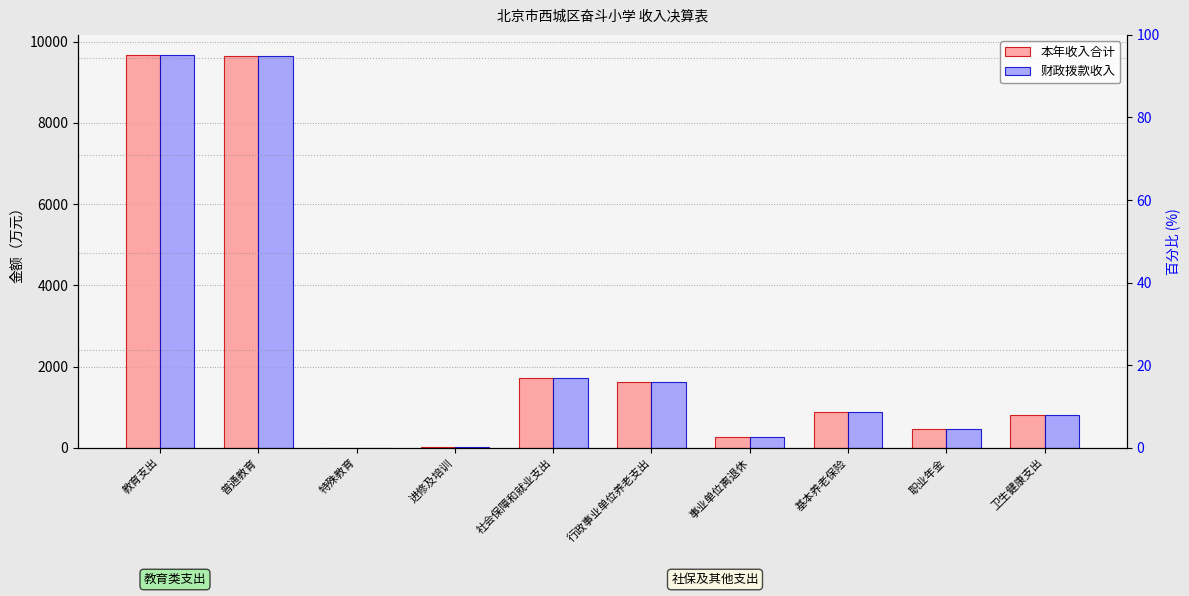

Reading left to right, extract all data points from this chart.

本年收入合计: 教育支出=9679.5	普通教育=9650.4	特殊教育=8.3	进修及培训=20.8	社会保障和就业支出=1712.2	行政事业单位养老支出=1617.1	事业单位离退休=276.0	基本养老保险=879.0	职业年金=462.1	卫生健康支出=816.9
财政拨款收入: 教育支出=9679.5	普通教育=9650.4	特殊教育=8.3	进修及培训=20.8	社会保障和就业支出=1712.2	行政事业单位养老支出=1617.1	事业单位离退休=276.0	基本养老保险=879.0	职业年金=462.1	卫生健康支出=816.9